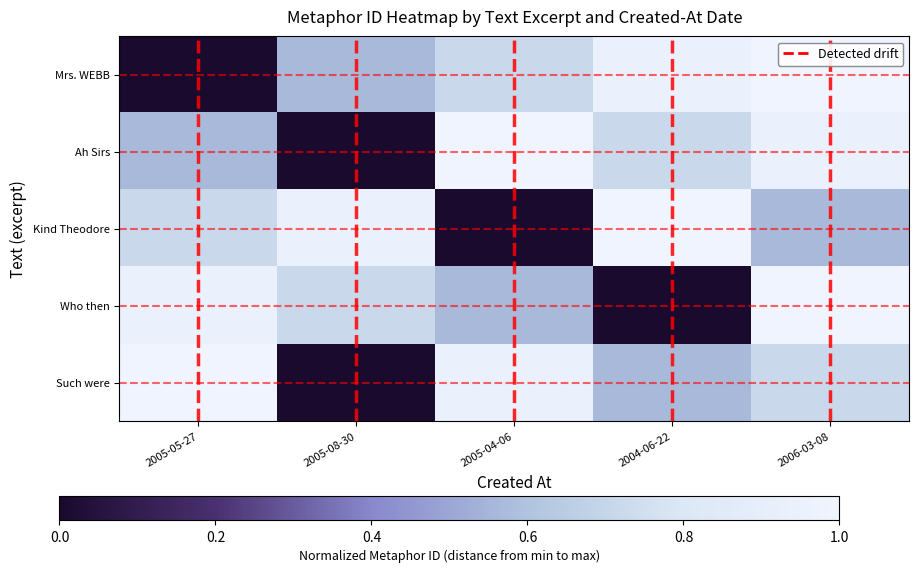

At 2006-03-08, list the series in order from largest to smallest.

Mrs. WEBB, Who then, Ah Sirs, Such were, Kind Theodore